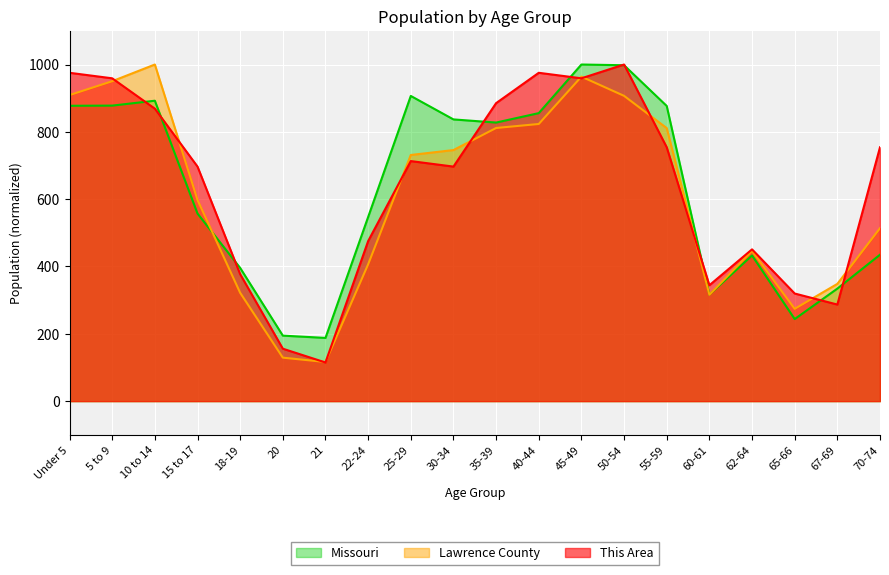

At which label does Lawrence County reach its minimum?

21